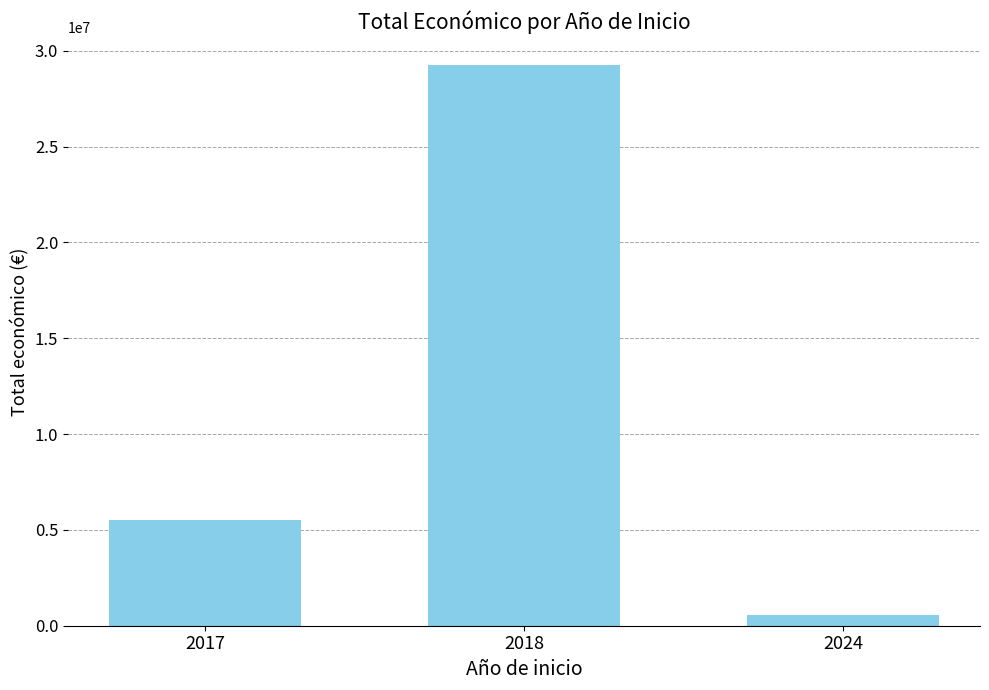

Which label corresponds to the smallest value in the chart?

2024